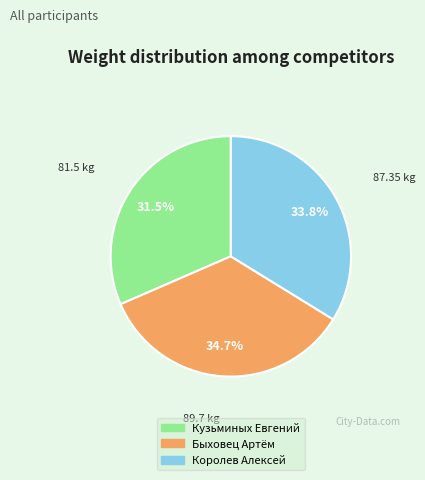

What is the ratio of the value at Быховец Артём to the value at Королев Алексей?

1.0